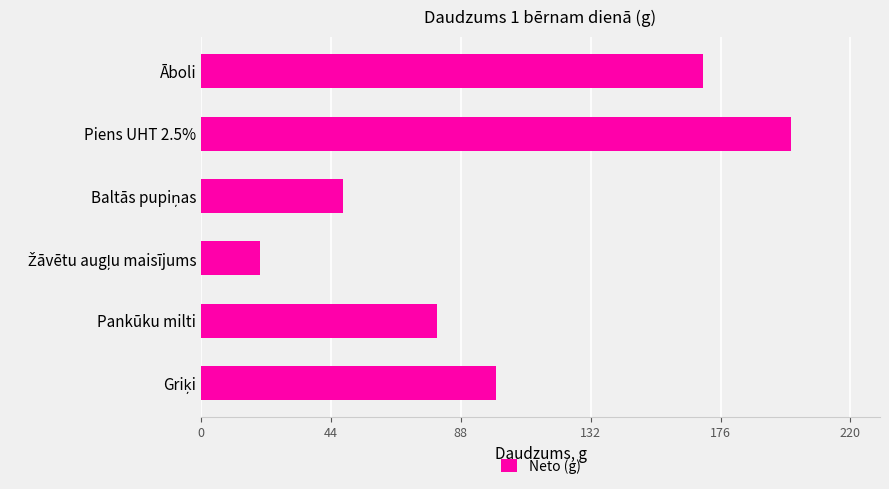

The value at Āboli is 110. True or false?

False